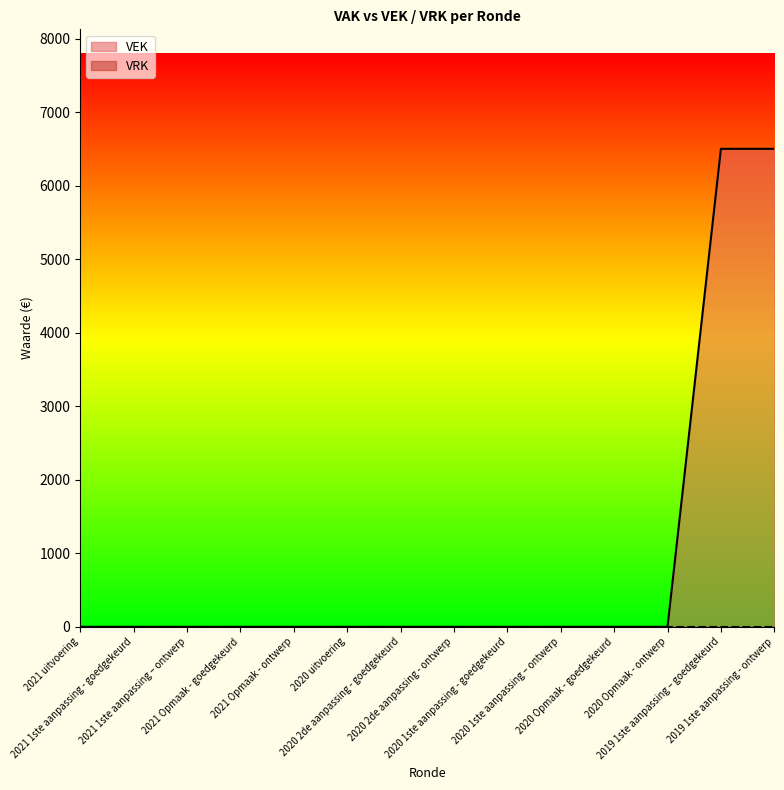

What is the label of the 12th point from the left?

2020 Opmaak - ontwerp